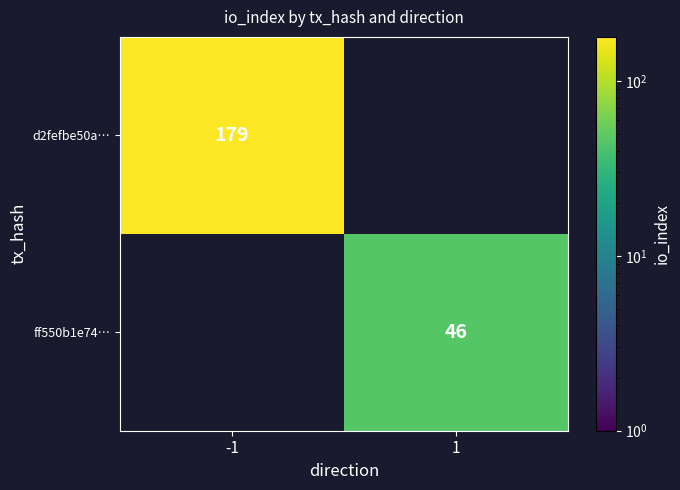

True or false: ff550b1e74… has a value of 46 at 1.

True